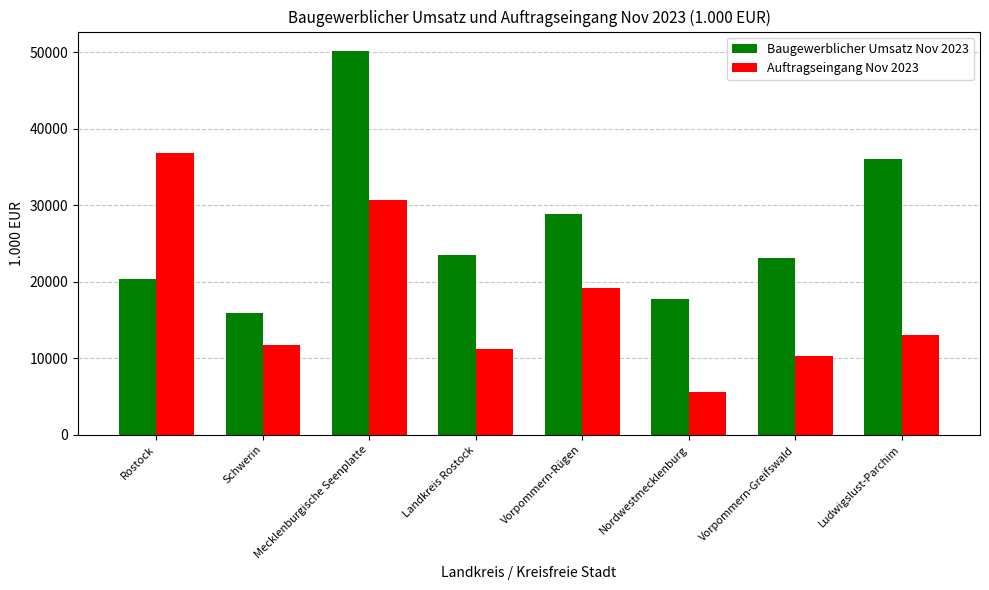

Reading left to right, extract all data points from this chart.

Baugewerblicher Umsatz Nov 2023: 20360	15919	50193	23560	28847	17694	23152	36087
Auftragseingang Nov 2023: 36788	11692	30641	11160	19161	5592	10315	13026